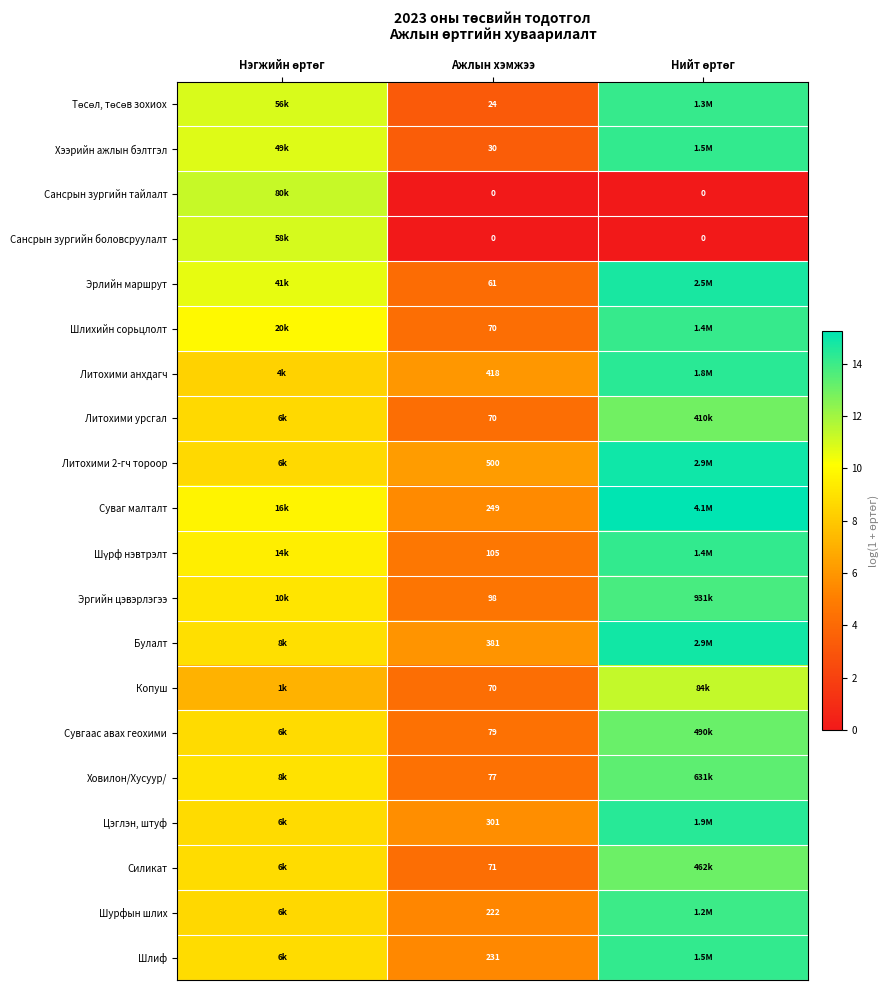

How many categories are shown in the chart?

3